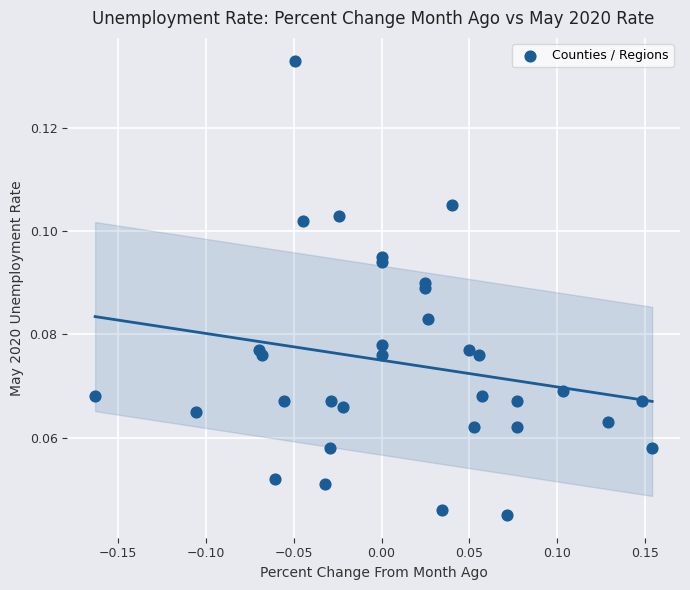

What is the range of X values (max minus min)?

0.3